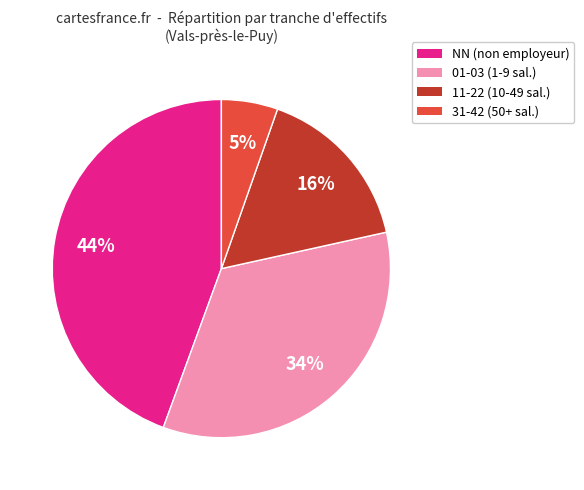

Is there any slice that represents more than half of the pie?

No